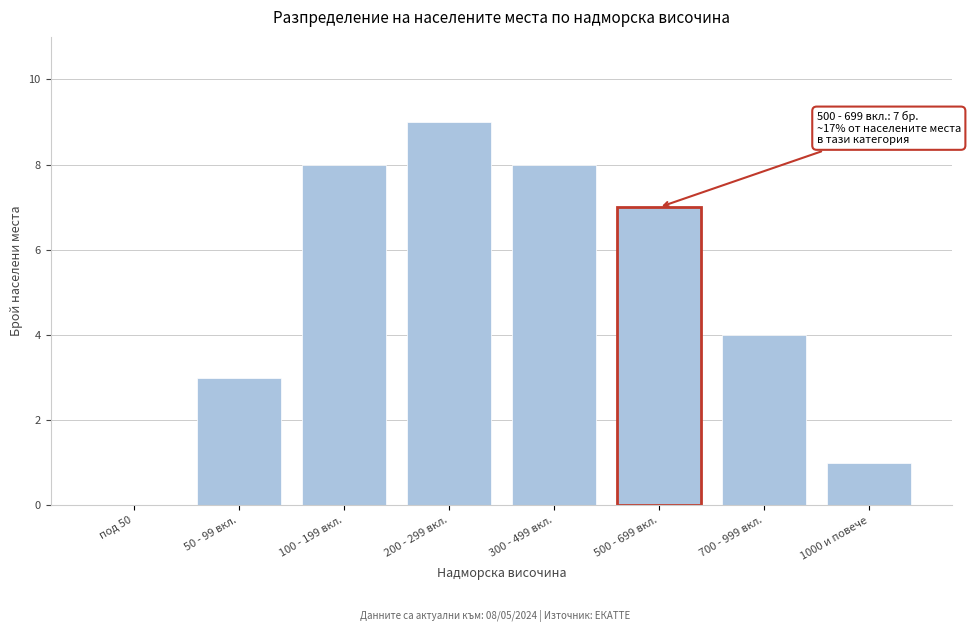

Reading left to right, transcribe all the data shown in this chart.

под 50=0	50 - 99 вкл.=3	100 - 199 вкл.=8	200 - 299 вкл.=9	300 - 499 вкл.=8	500 - 699 вкл.=7	700 - 999 вкл.=4	1000 и повече=1